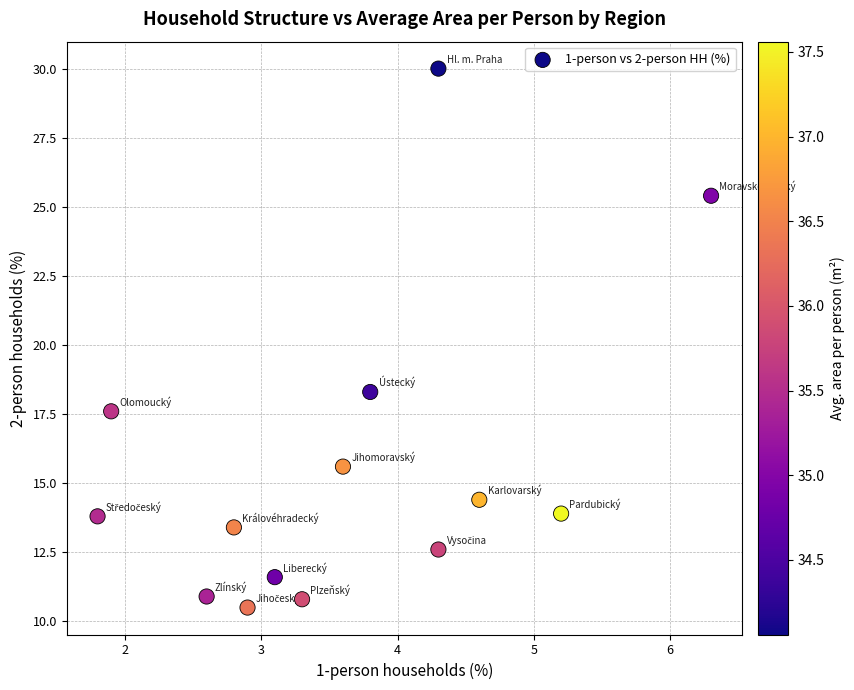

What Y value in the scatter plot is closest to 20?

18.3